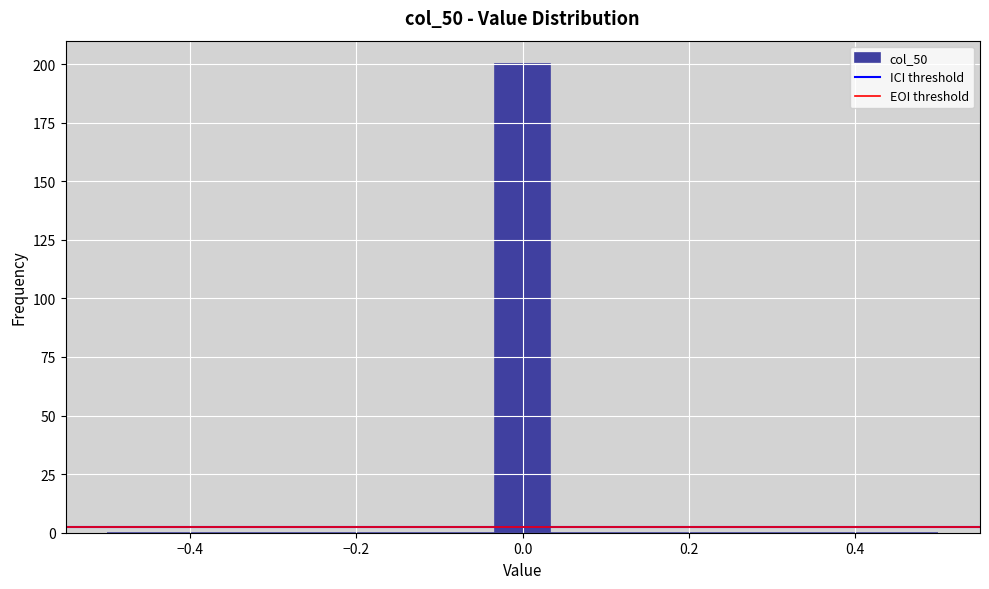

Around what value on the x-axis is the tallest bar? Give the approximate position of its centre, as read against the axis.

0.00